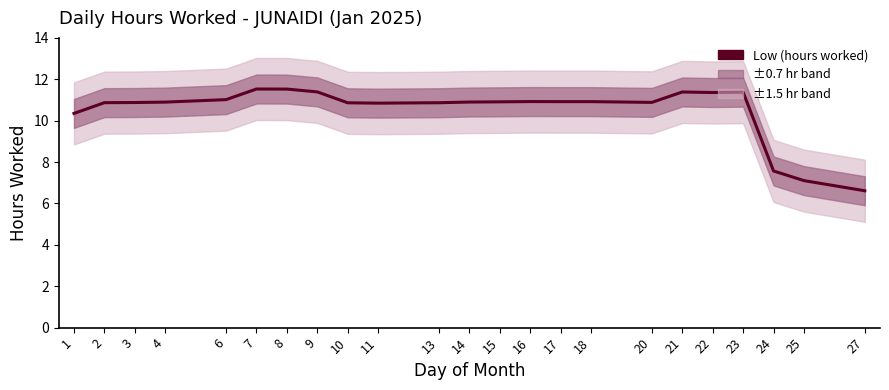

How many categories are shown in the chart?

23